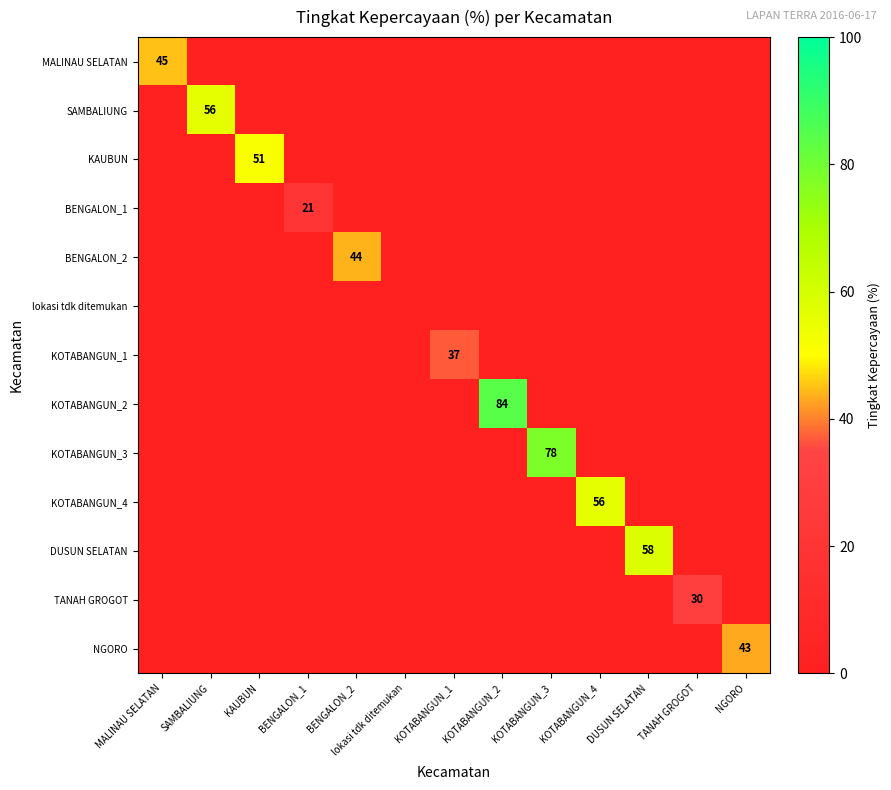

Is it true that KOTABANGUN_2 equals 140 at KOTABANGUN_2?

False